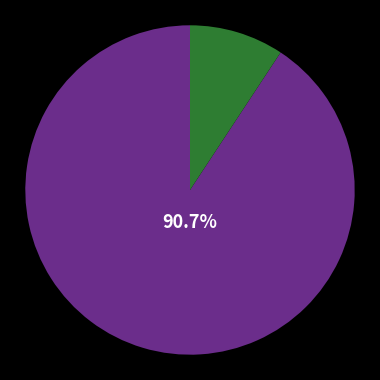

How many slices are in this pie chart?

2